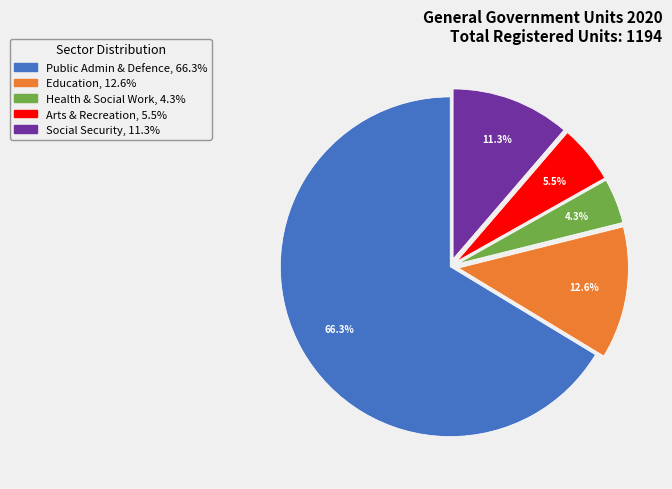

Is there a majority slice in this chart?

Yes